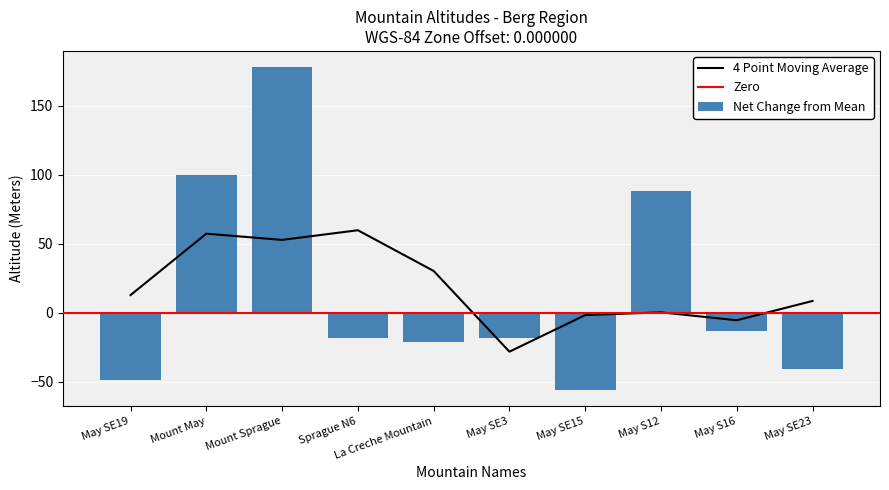

What is the label of the 2nd bar from the left?

Mount May